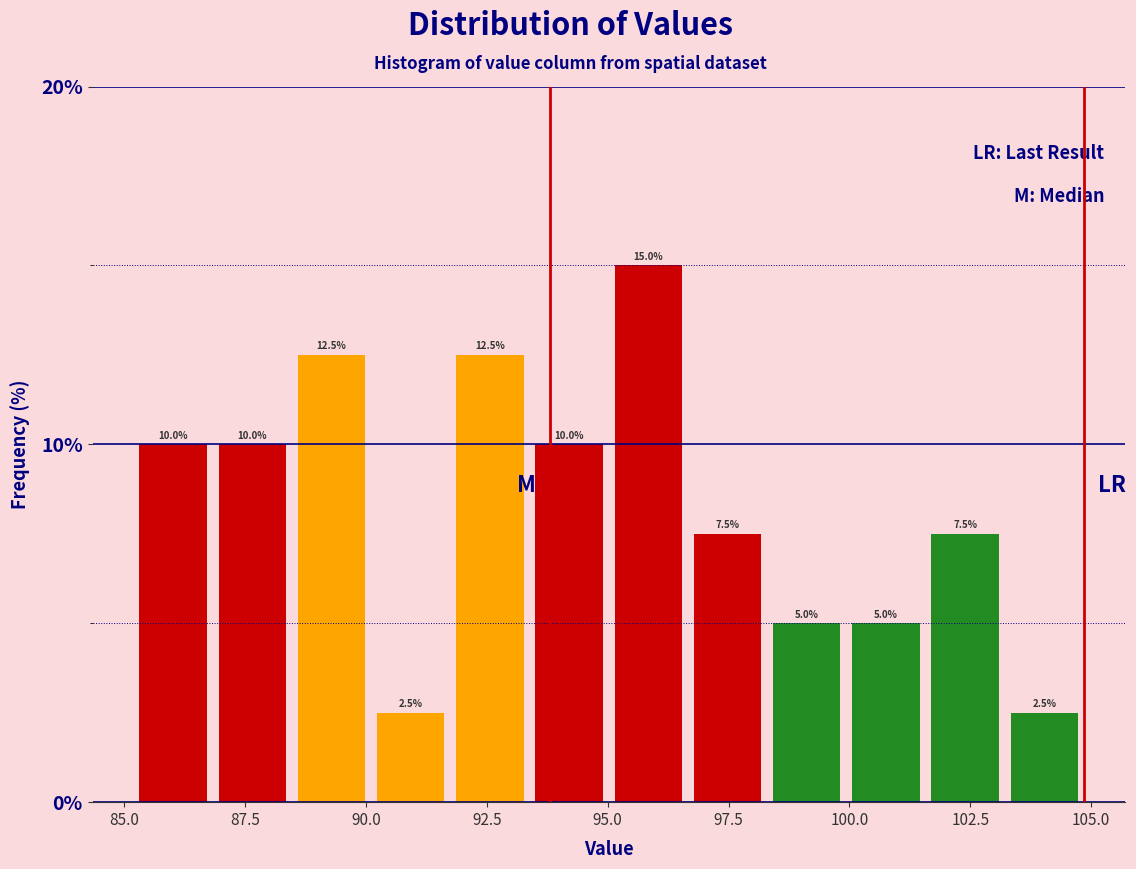

Around what value on the x-axis is the tallest bar? Give the approximate position of its centre, as read against the axis.

96.0